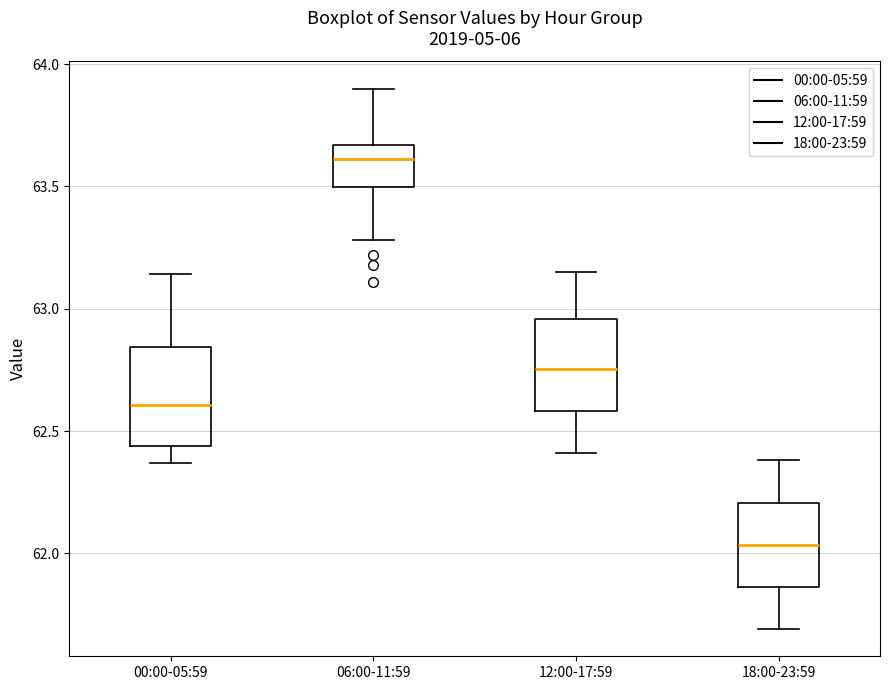

Reading left to right, read every box against the y-axis: the position of its median line, the range the box covers, and the ends of its whiskers. The values are not printed on the chart, so give them approximately, as read against the axis.

00:00-05:59: median 62.60, box 62.45 to 62.85, whiskers 62.35 to 63.15
06:00-11:59: median 63.60, box 63.50 to 63.65, whiskers 63.30 to 63.90
12:00-17:59: median 62.75, box 62.60 to 62.95, whiskers 62.40 to 63.15
18:00-23:59: median 62.05, box 61.85 to 62.20, whiskers 61.70 to 62.40